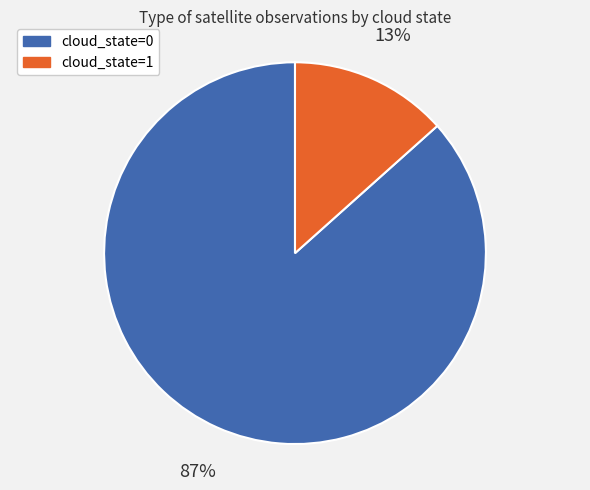

Do cloud_state=0 and cloud_state=1 together represent more than half of the pie?

Yes